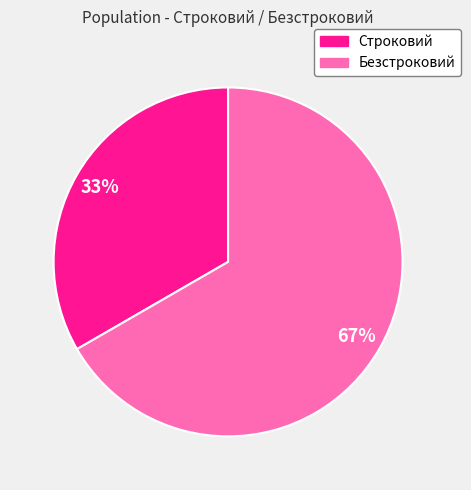

Is the sum of Безстроковий and Строковий greater than half?

Yes